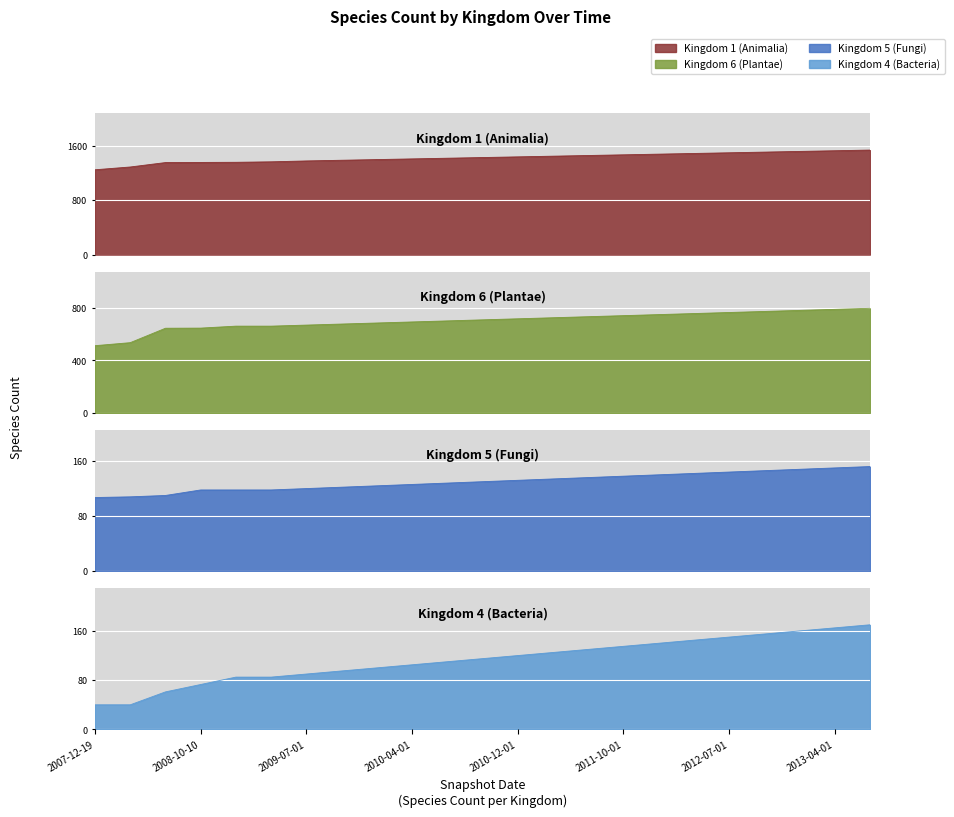

What is the spread (max minus min) of values at 13?

1325